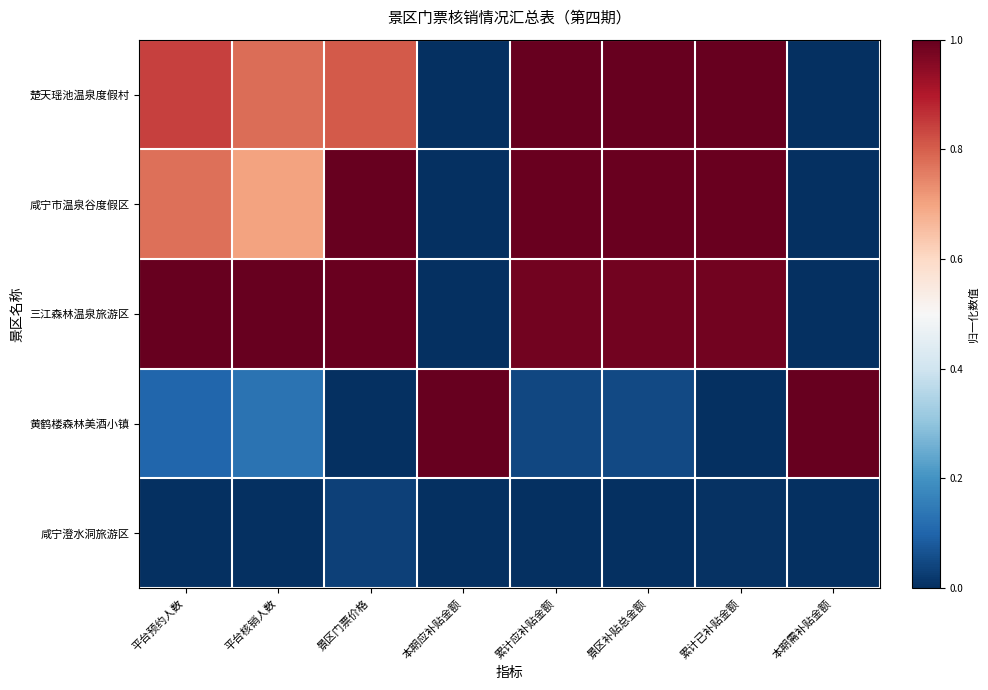

At which category is the sum across all series the highest?

景区补贴总金额